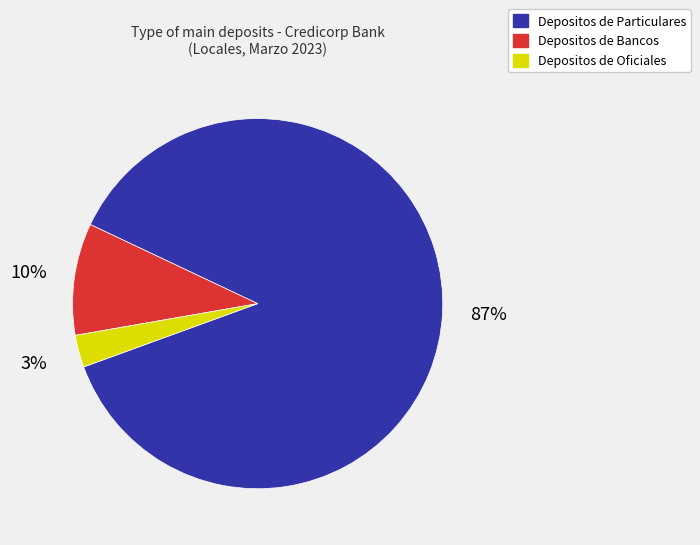

True or false: Depositos de Particulares accounts for 87% of the total.

True